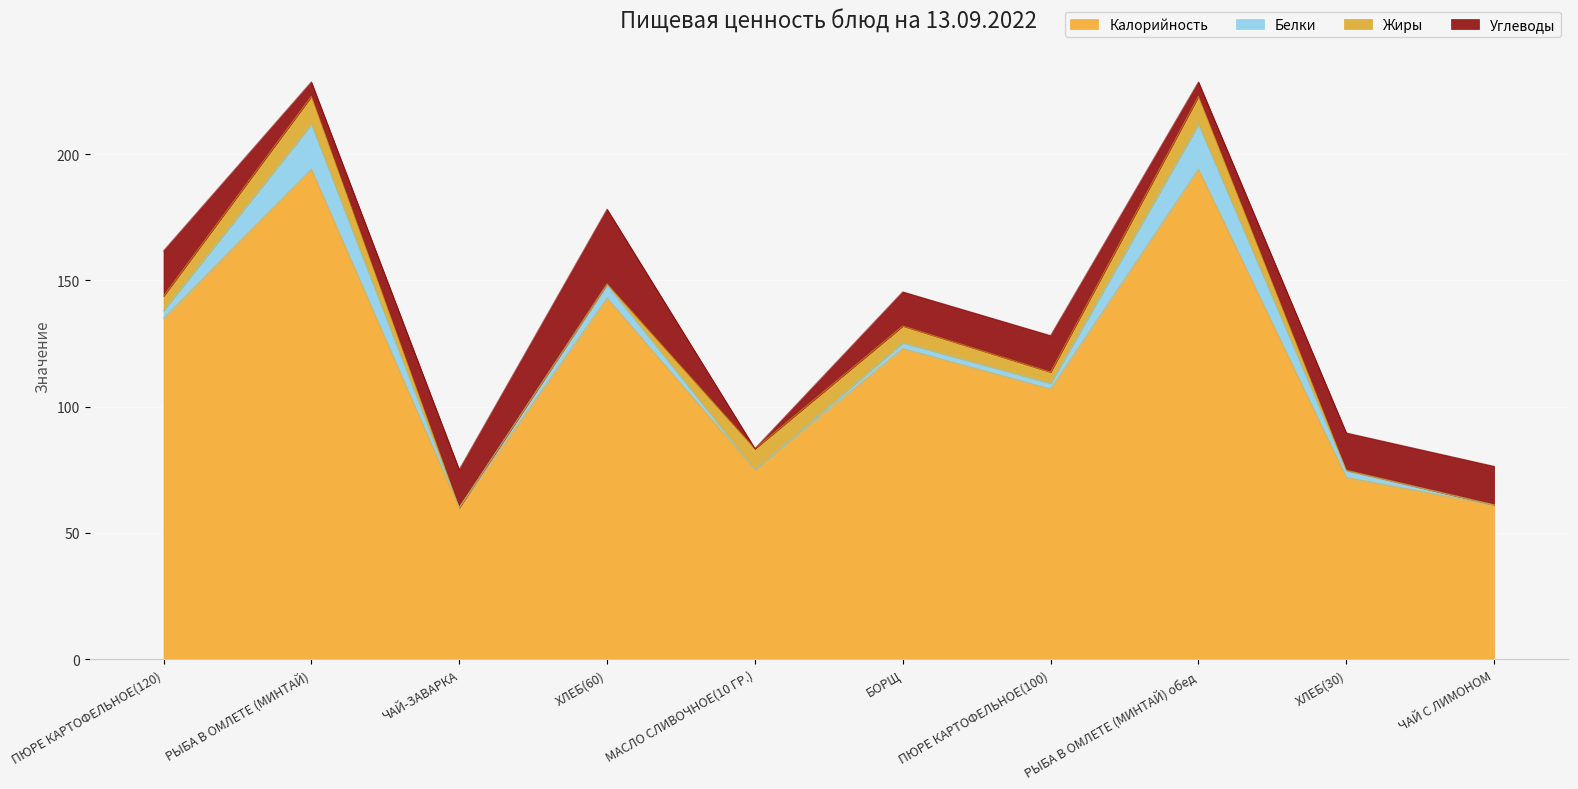

Reading left to right, what are all the values shown in this chart?

Калорийность: ПЮРЕ КАРТОФЕЛЬНОЕ(120)=135.0	РЫБА В ОМЛЕТЕ (МИНТАЙ)=194.0	ЧАЙ-ЗАВАРКА=60.0	ХЛЕБ(60)=143.0	МАСЛО СЛИВОЧНОЕ(10 ГР.)=75.0	БОРЩ=123.0	ПЮРЕ КАРТОФЕЛЬНОЕ(100)=107.0	РЫБА В ОМЛЕТЕ (МИНТАЙ) обед=194.0	ХЛЕБ(30)=72.0	ЧАЙ С ЛИМОНОМ=61.0
Белки: ПЮРЕ КАРТОФЕЛЬНОЕ(120)=3.0	РЫБА В ОМЛЕТЕ (МИНТАЙ)=17.7	ЧАЙ-ЗАВАРКА=0.0	ХЛЕБ(60)=5.2	МАСЛО СЛИВОЧНОЕ(10 ГР.)=0.1	БОРЩ=2.2	ПЮРЕ КАРТОФЕЛЬНОЕ(100)=2.2	РЫБА В ОМЛЕТЕ (МИНТАЙ) обед=17.7	ХЛЕБ(30)=2.6	ЧАЙ С ЛИМОНОМ=0.1
Жиры: ПЮРЕ КАРТОФЕЛЬНОЕ(120)=5.8	РЫБА В ОМЛЕТЕ (МИНТАЙ)=11.1	ЧАЙ-ЗАВАРКА=0.0	ХЛЕБ(60)=0.5	МАСЛО СЛИВОЧНОЕ(10 ГР.)=8.2	БОРЩ=6.7	ПЮРЕ КАРТОФЕЛЬНОЕ(100)=4.5	РЫБА В ОМЛЕТЕ (МИНТАЙ) обед=11.1	ХЛЕБ(30)=0.2	ЧАЙ С ЛИМОНОМ=0.0
Углеводы: ПЮРЕ КАРТОФЕЛЬНОЕ(120)=17.9	РЫБА В ОМЛЕТЕ (МИНТАЙ)=5.7	ЧАЙ-ЗАВАРКА=15.0	ХЛЕБ(60)=29.5	МАСЛО СЛИВОЧНОЕ(10 ГР.)=0.1	БОРЩ=13.5	ПЮРЕ КАРТОФЕЛЬНОЕ(100)=14.4	РЫБА В ОМЛЕТЕ (МИНТАЙ) обед=5.7	ХЛЕБ(30)=14.8	ЧАЙ С ЛИМОНОМ=15.3